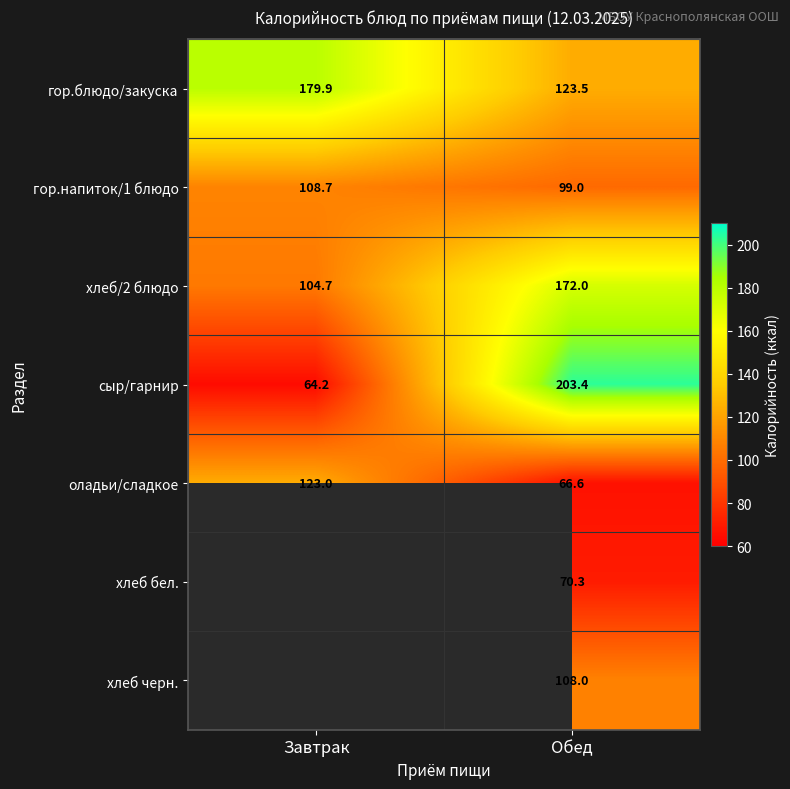

True or false: гор.блюдо/закуска has a value of 123.5 at Обед.

True